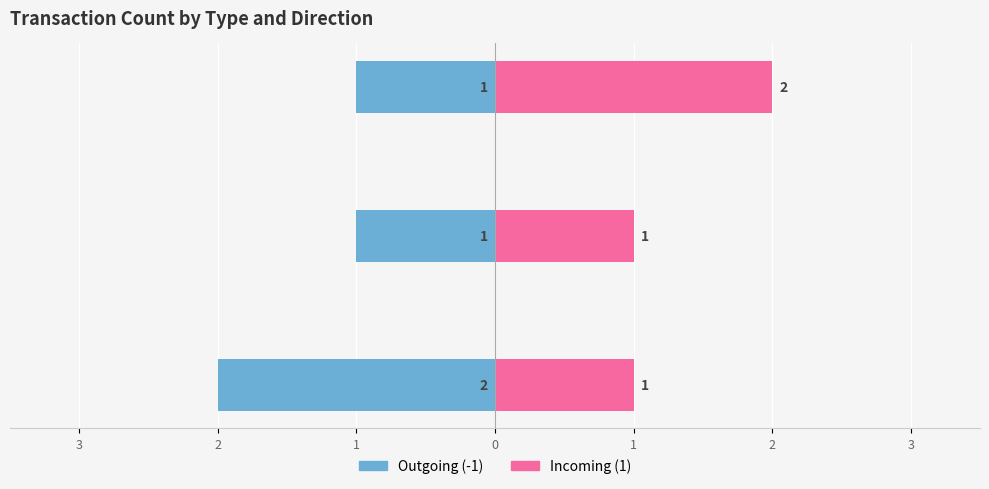

What is the value of the Outgoing (-1) bar at the 1st from the left?

-2